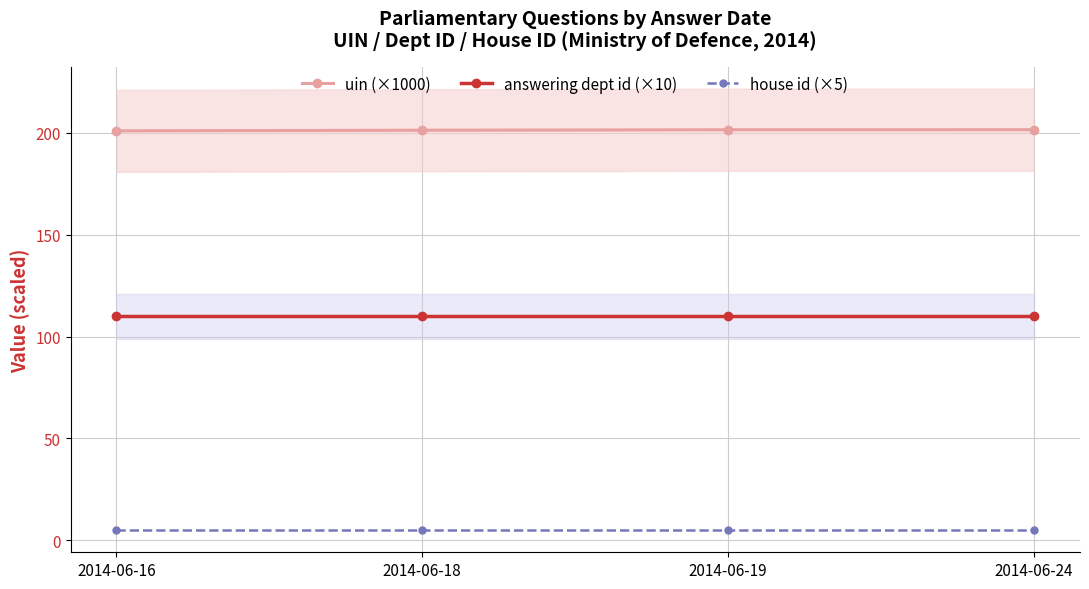

At which label is house id (×5) closest to 5?

2014-06-16